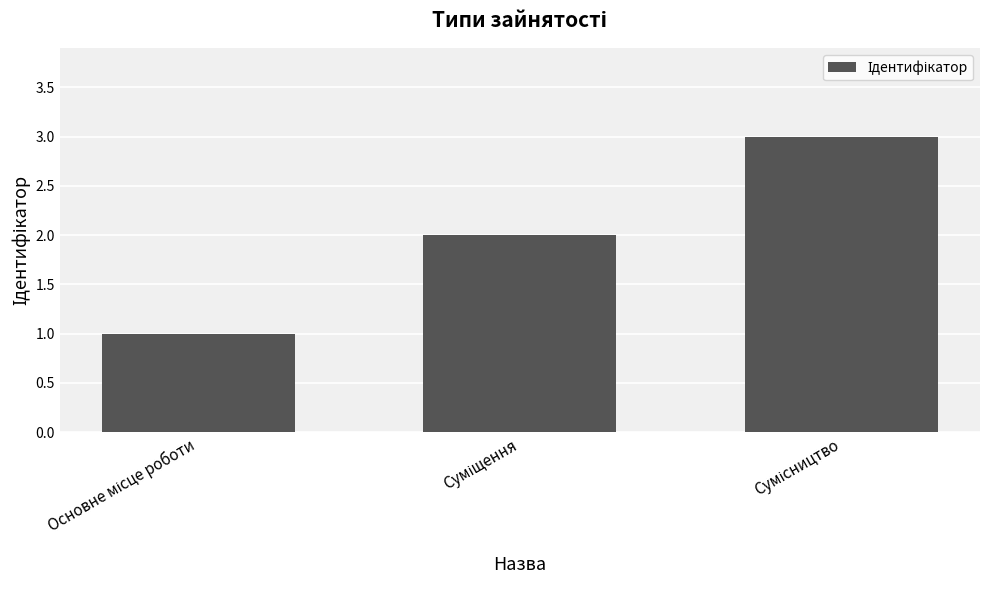

Are the bars horizontal?

No